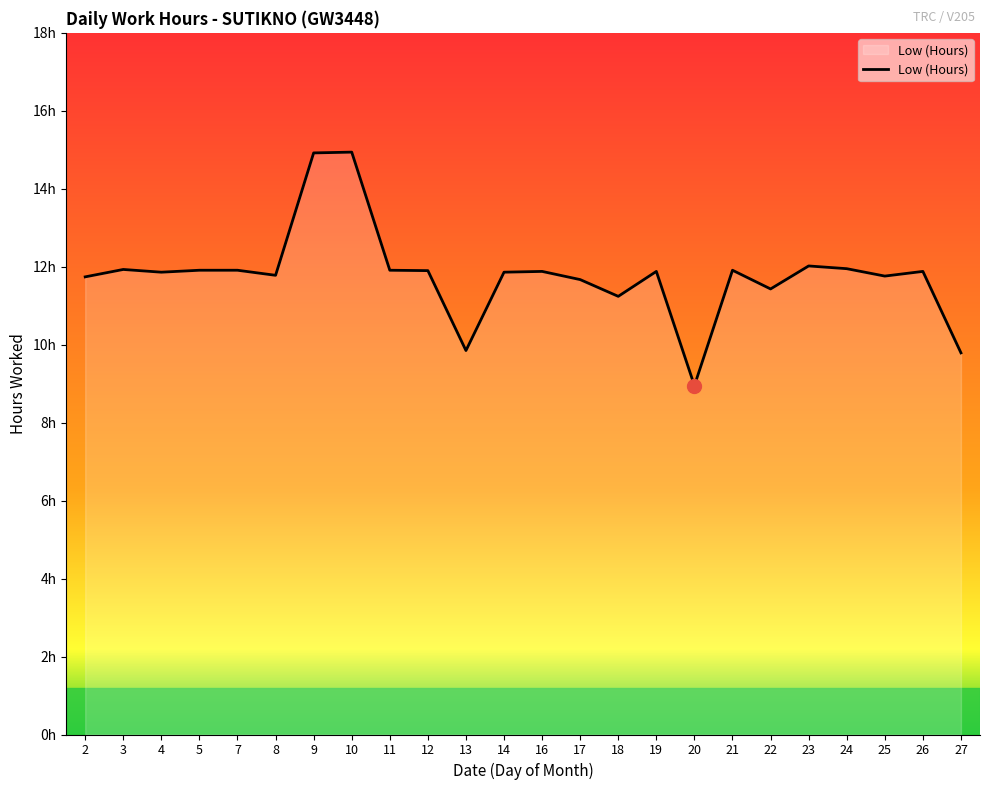

Does the chart have visible grid lines?

No